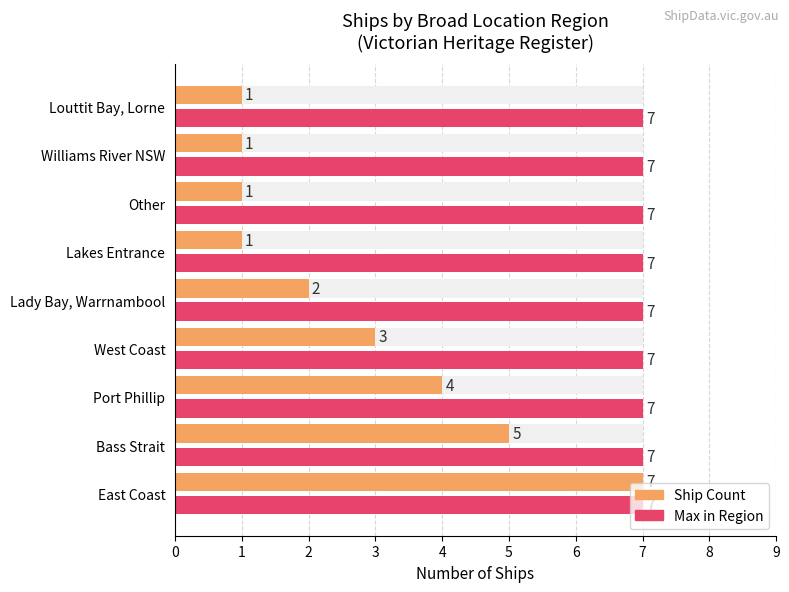

What is the value of the Ship Count bar at the 5th from the left?

2.0